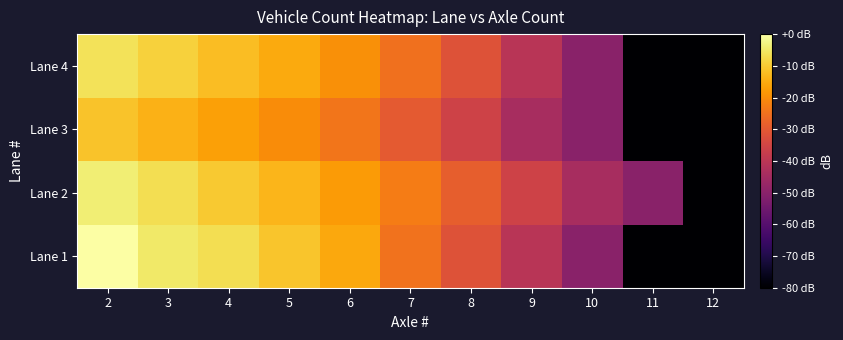

Which has a higher value, 4 or 5?

4